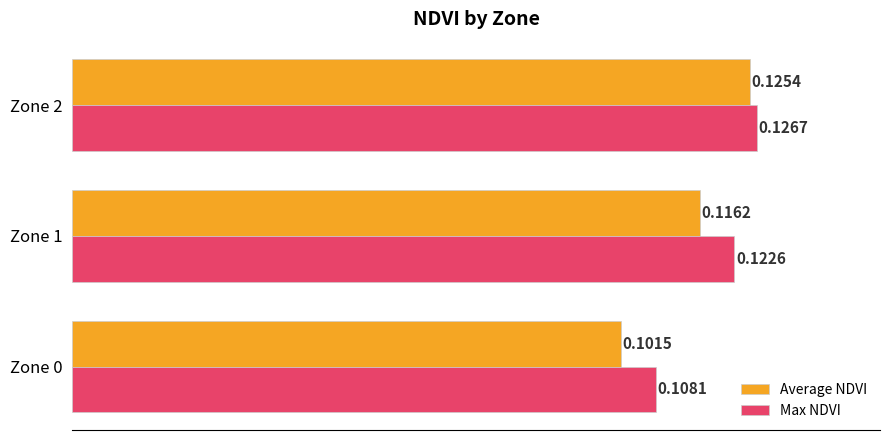

Which series changed the most between Zone 0 and Zone 2?

Average NDVI